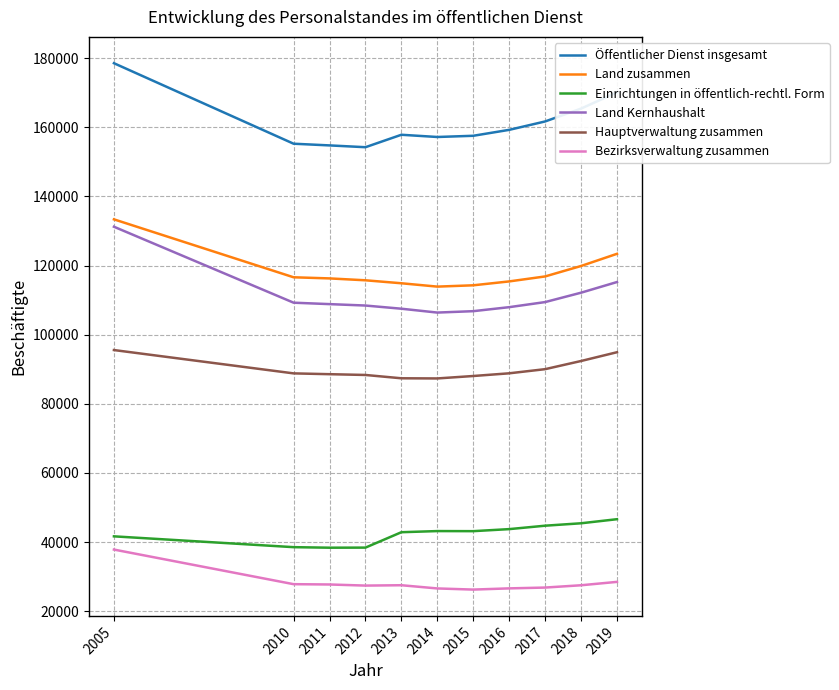

Which series changed the most between 2014 and 2018?

Öffentlicher Dienst insgesamt